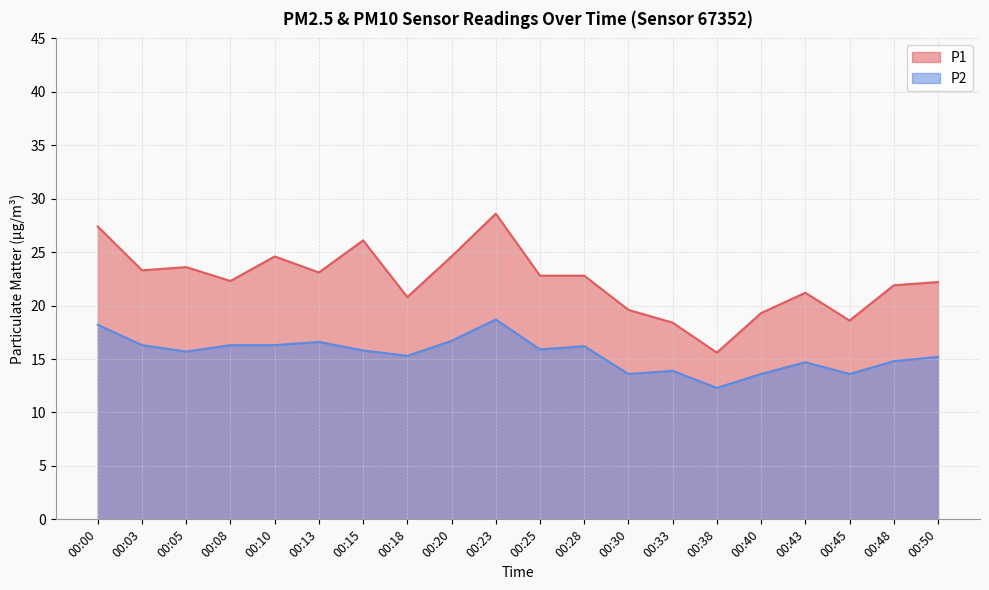

Count the number of categories in the chart.

20